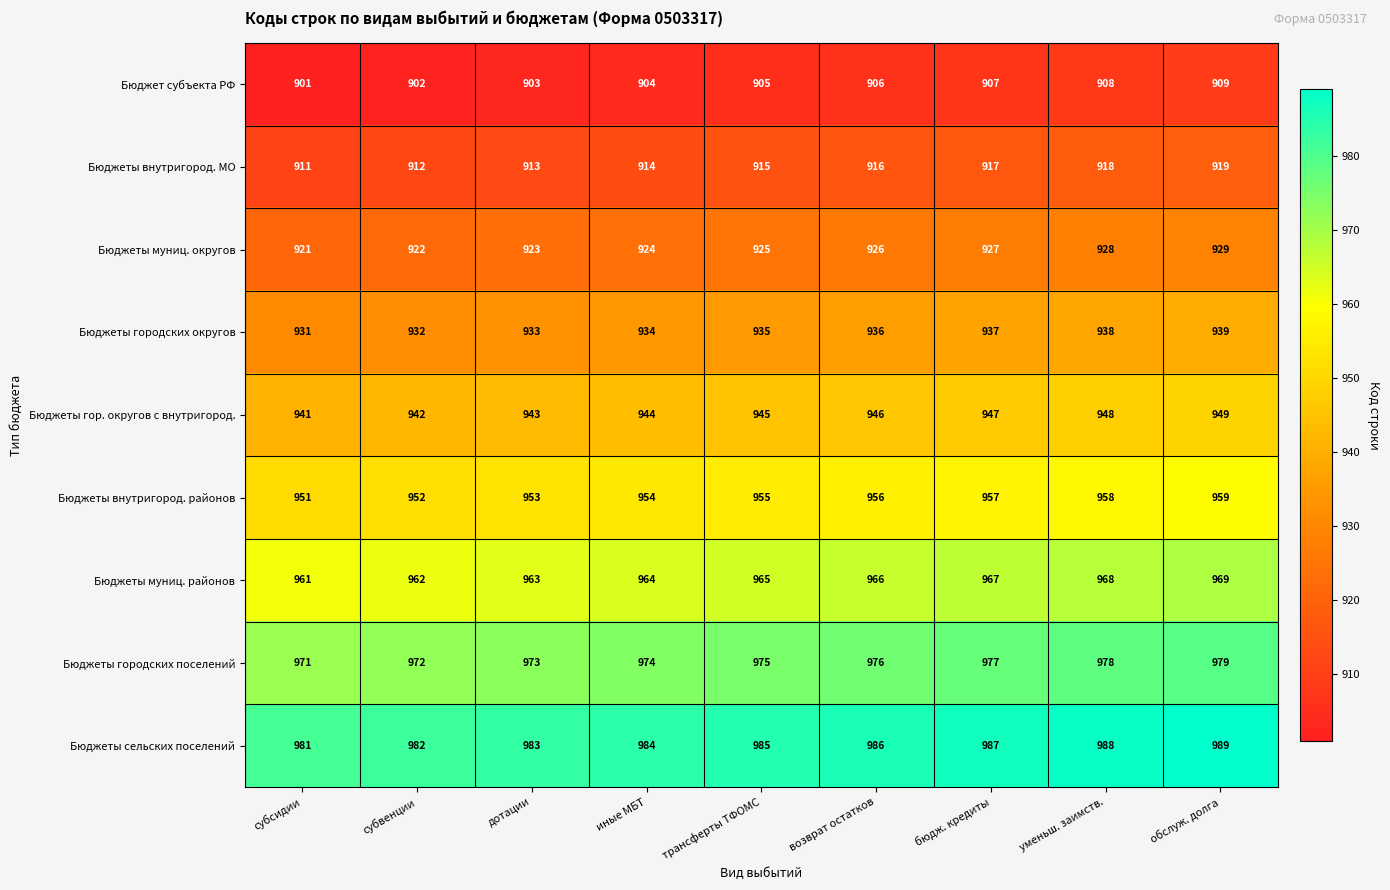

The value of Бюджеты внутригород. районов at возврат остатков is 956. True or false?

True